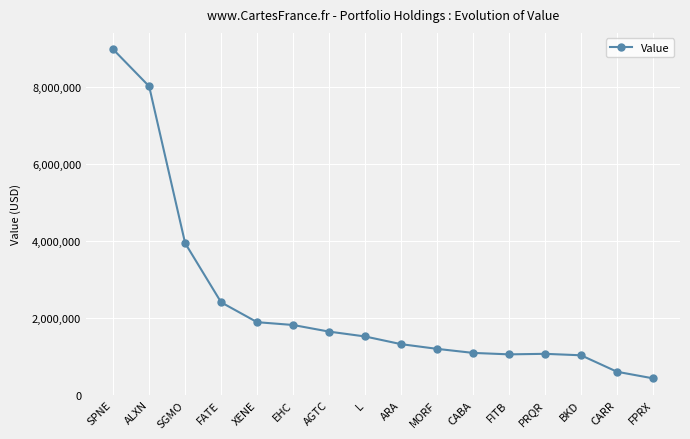

What is the difference between the values at FPRX and MORF?

766000